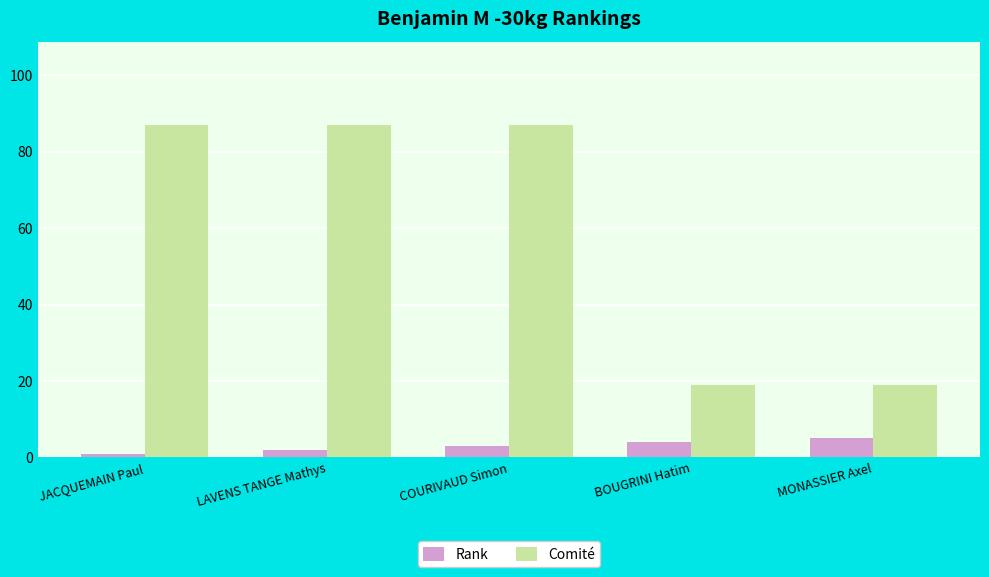

At how many categories does at least one series exceed 6?

5